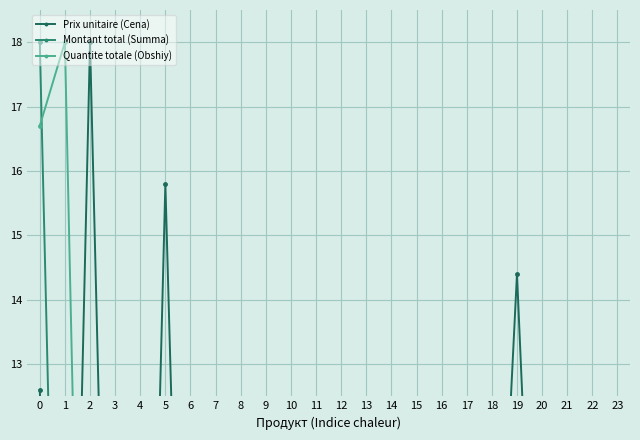

Between which two adjacent categories do Prix unitaire (Cena) and Montant total (Summa) first intersect?

1 and 2